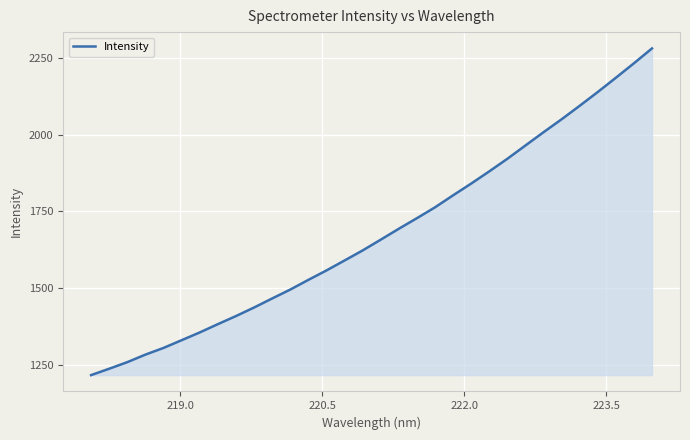

Count the number of values greater than 1657.

16